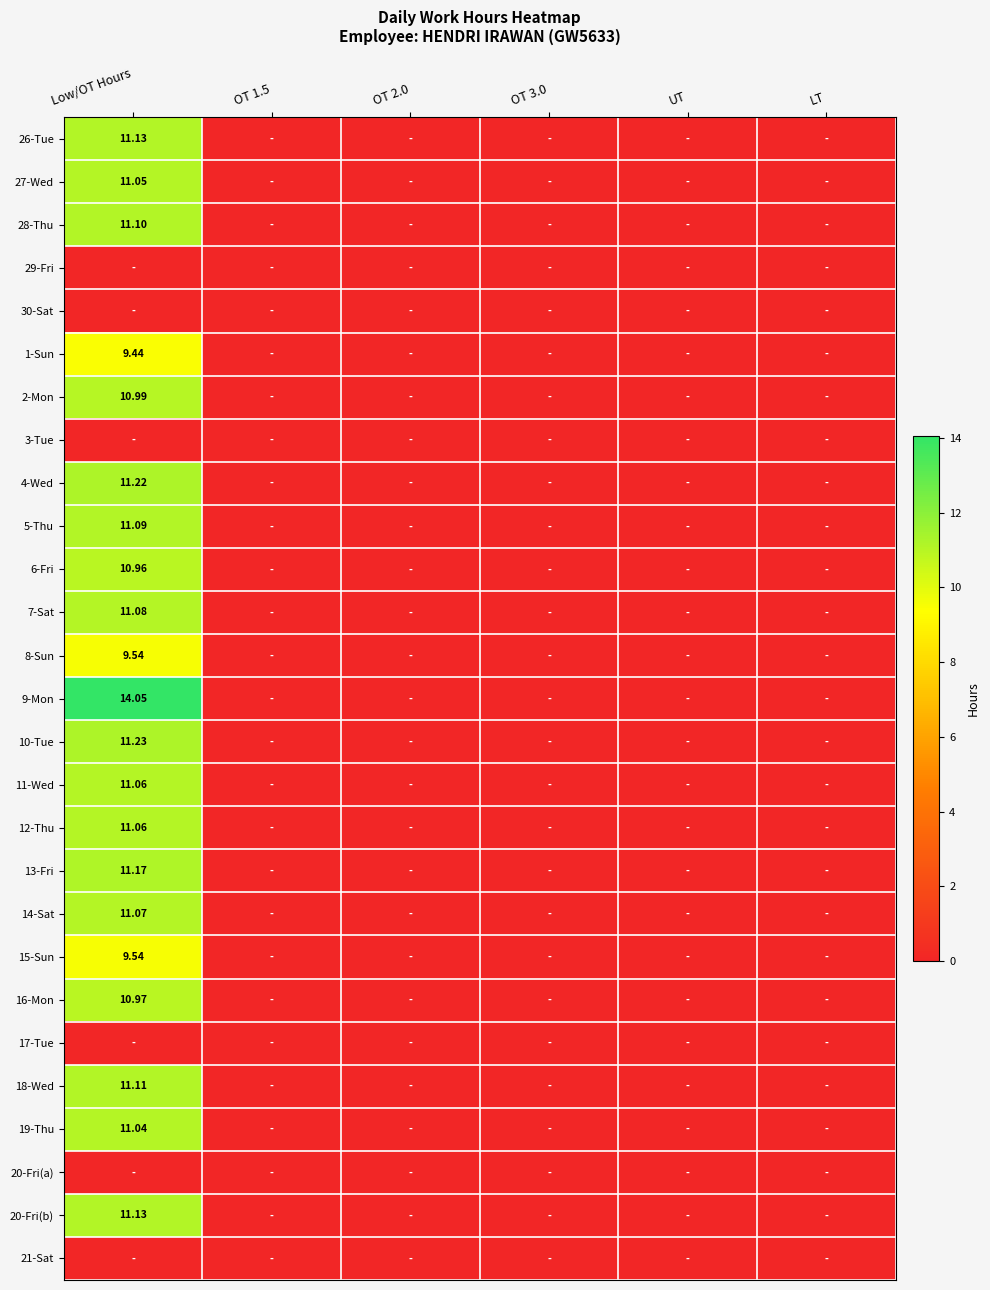

At how many categories does at least one series exceed 1?

1